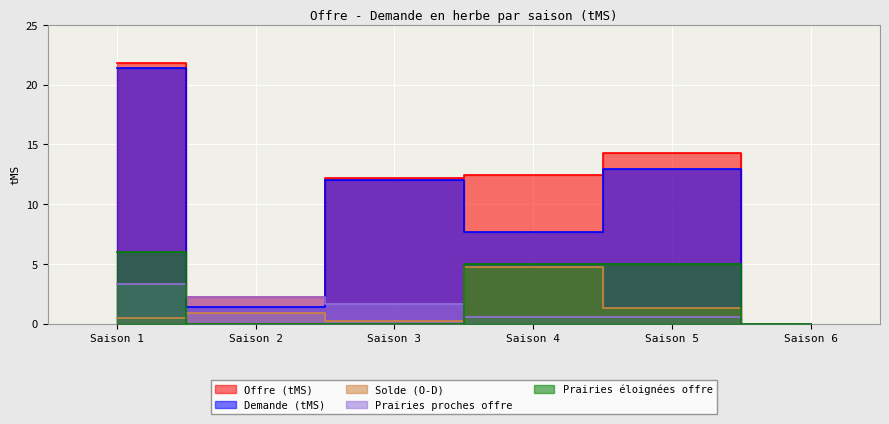

What is the difference between the maximum and second lowest values in the Solde (O-D) series?

4.6